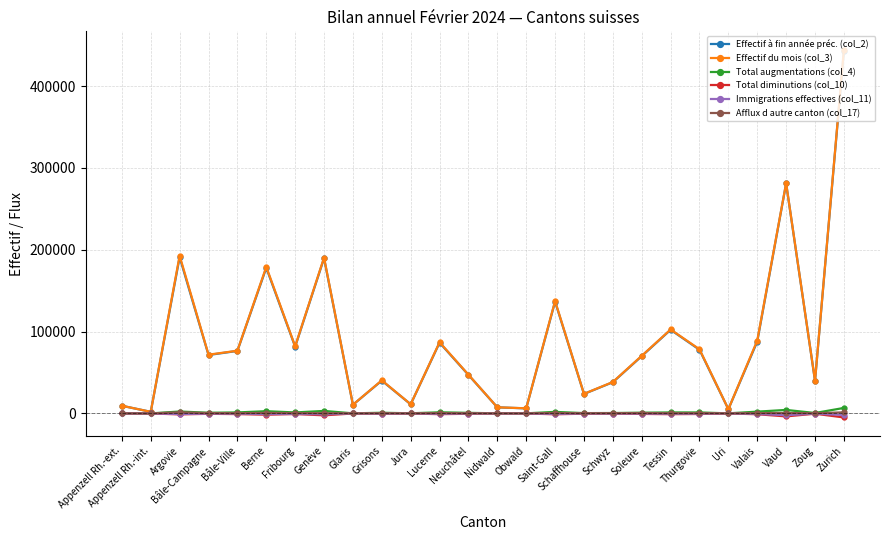

What is the label of the 13th point from the right?

Nidwald